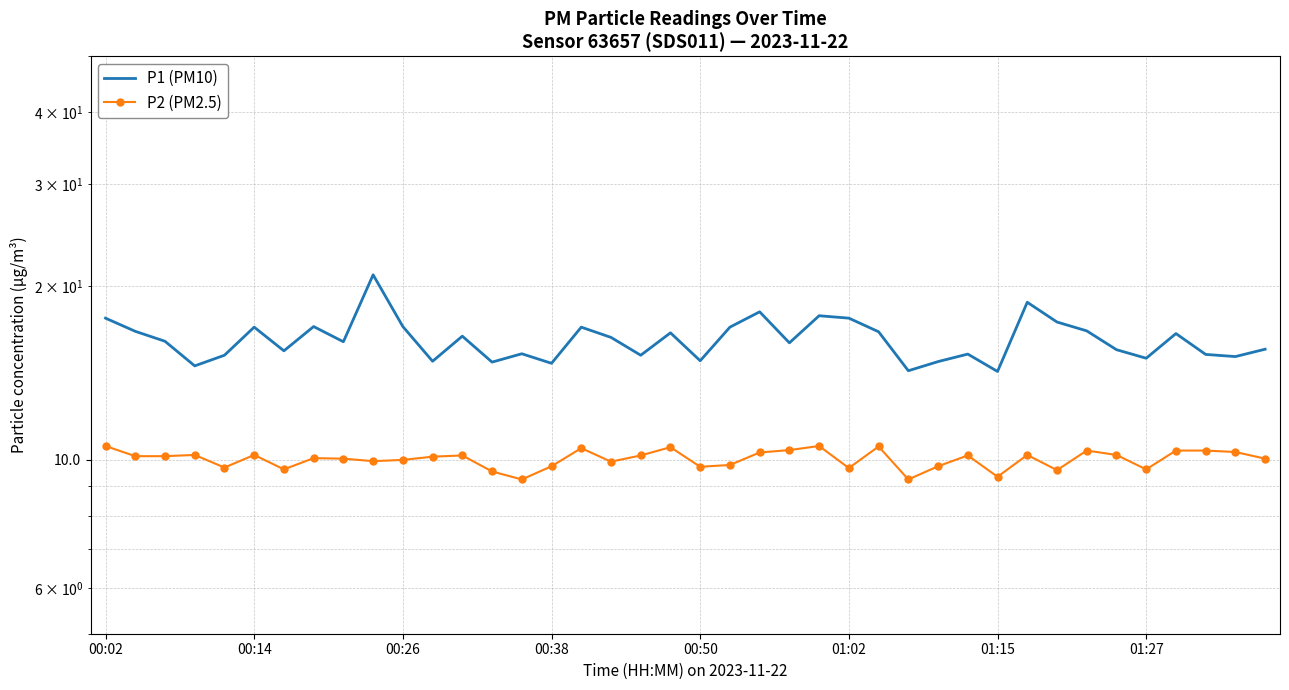

What is the spread (max minus min) of values at 14?

6.0